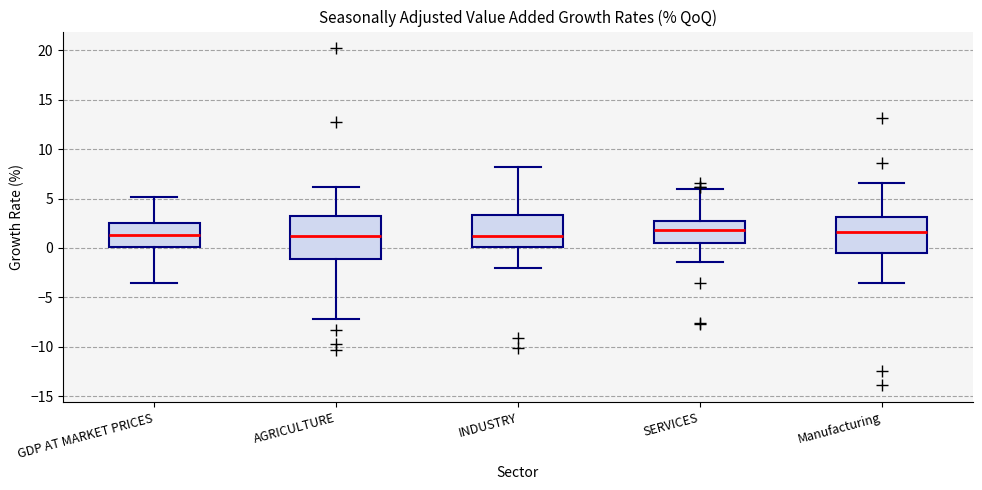

Reading left to right, read every box against the y-axis: the position of its median line, the range the box covers, and the ends of its whiskers. The values are not printed on the chart, so give them approximately, as read against the axis.

GDP AT MARKET PRICES: median 1.5, box 0.0 to 2.5, whiskers -3.5 to 5.0
AGRICULTURE: median 1.0, box -1.0 to 3.0, whiskers -7.0 to 6.0
INDUSTRY: median 1.0, box 0.0 to 3.5, whiskers -2.0 to 8.0
SERVICES: median 2.0, box 0.5 to 2.5, whiskers -1.5 to 6.0
Manufacturing: median 1.5, box -0.5 to 3.0, whiskers -3.5 to 6.5